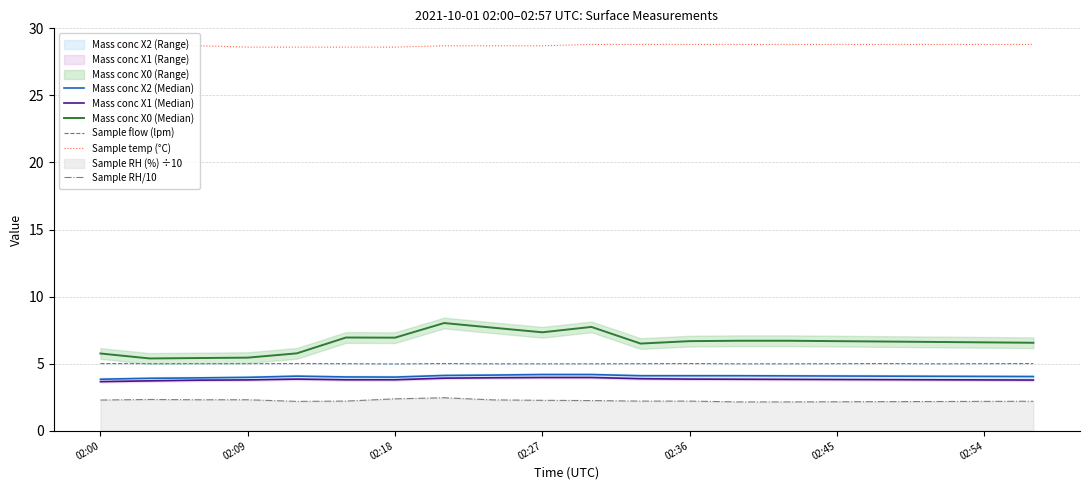

True or false: Mass conc X2 (Median) and Sample temp (°C) cross at least once.

False